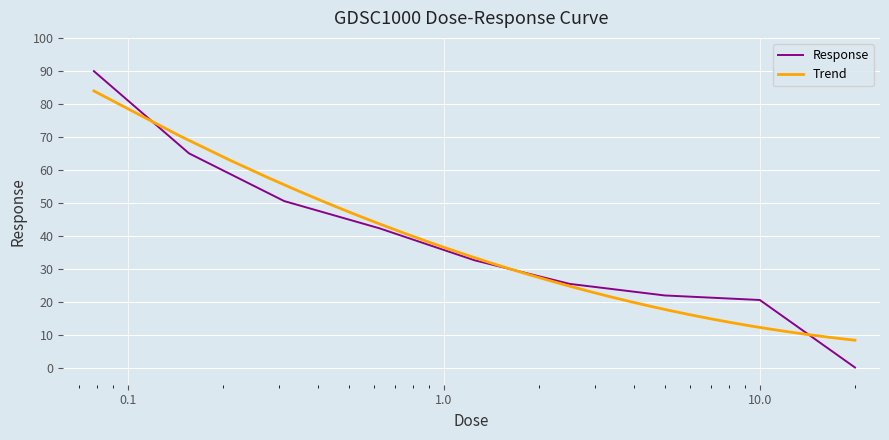

Reading left to right, extract all data points from this chart.

0.078125=89.9	0.15625=65.0	0.3125=50.6	0.625=42.4	1.25=32.7	2.5=25.5	5.0=22.0	10.0=20.6	20.0=0.2